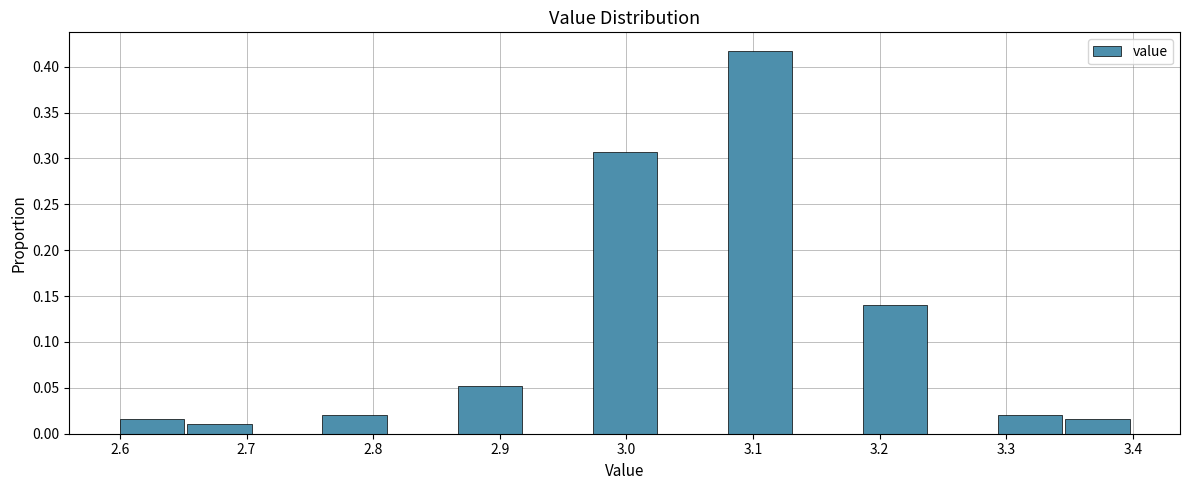

Over which range of the x-axis is the bar tallest?

3.08 to 3.13